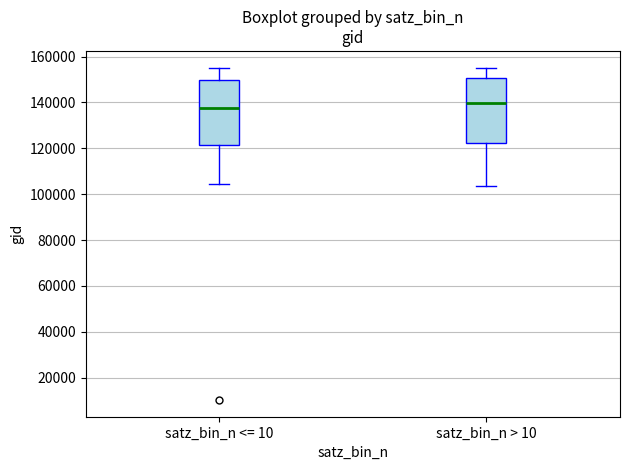

Reading left to right, transcribe this box plot: for each box, give where its median line is, the range the box spans, and where its two whiskers end, as read against the y-axis. The values are not printed on the chart, so give them approximately, as read against the axis.

satz_bin_n <= 10: median 138000, box 122000 to 150000, whiskers 104000 to 154000
satz_bin_n > 10: median 140000, box 122000 to 150000, whiskers 104000 to 156000